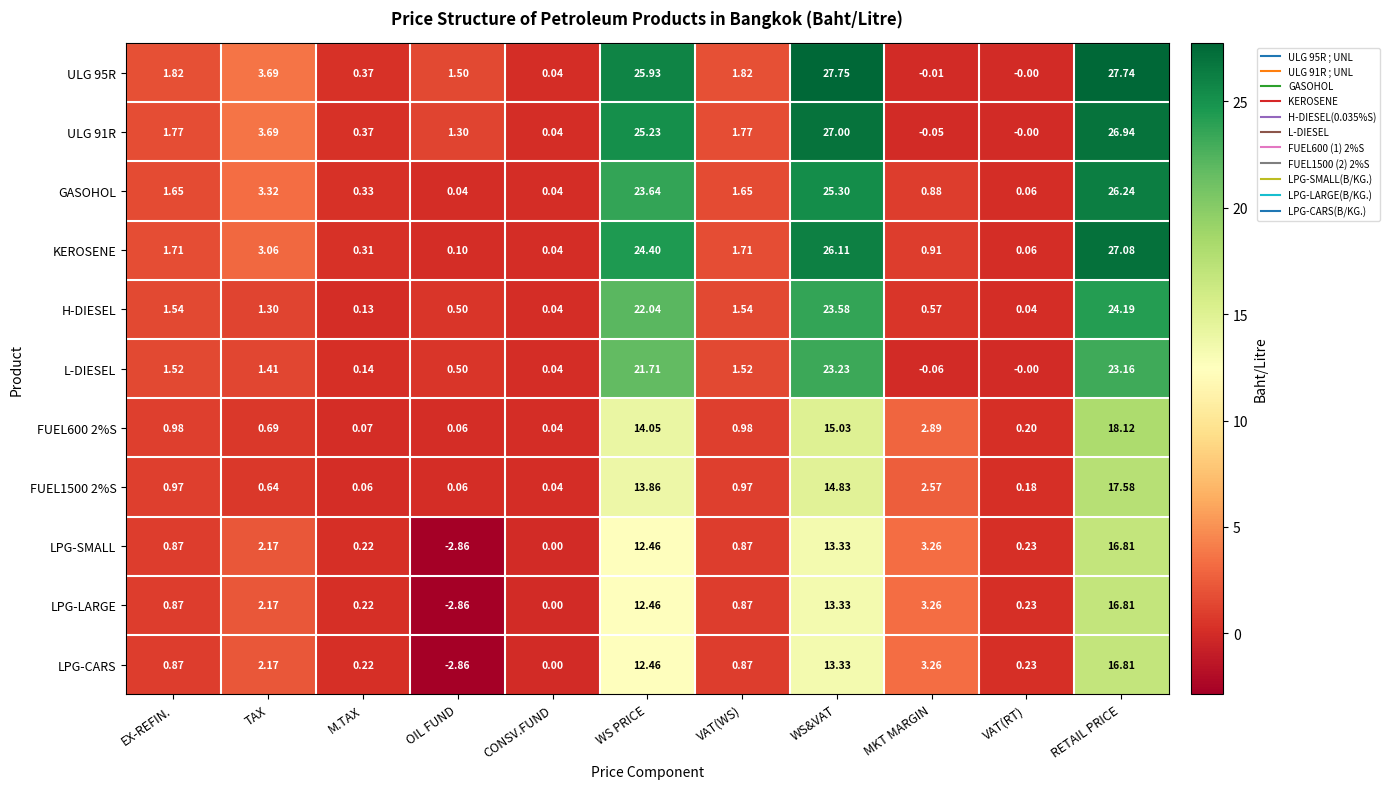

Which series has the widest spread of values?

ULG 95R